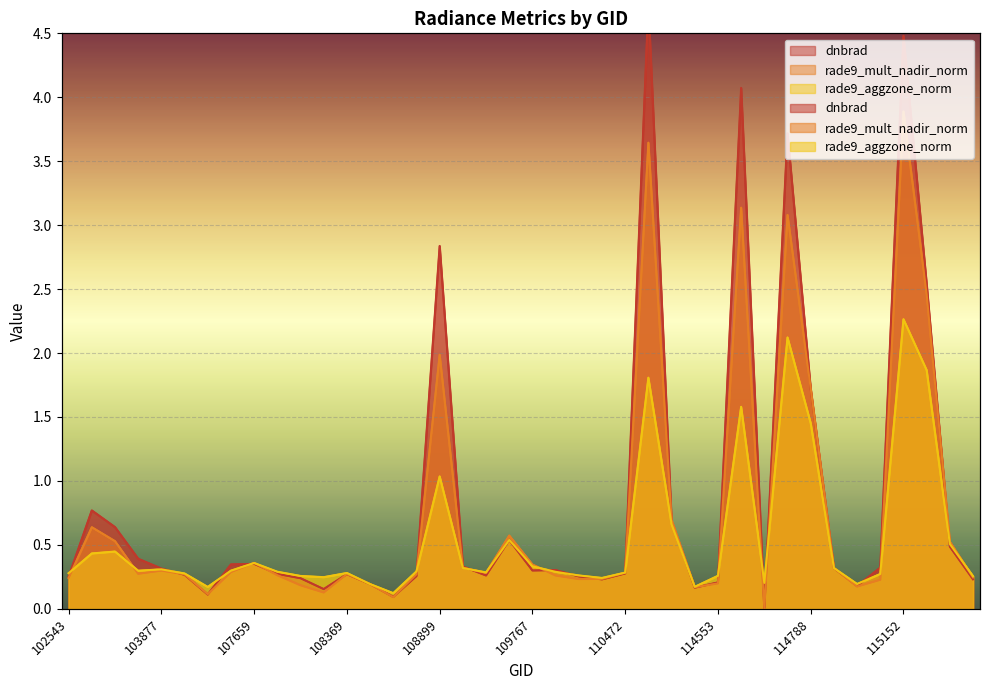

What are all the series names shown in the legend?

dnbrad, rade9_mult_nadir_norm, rade9_aggzone_norm